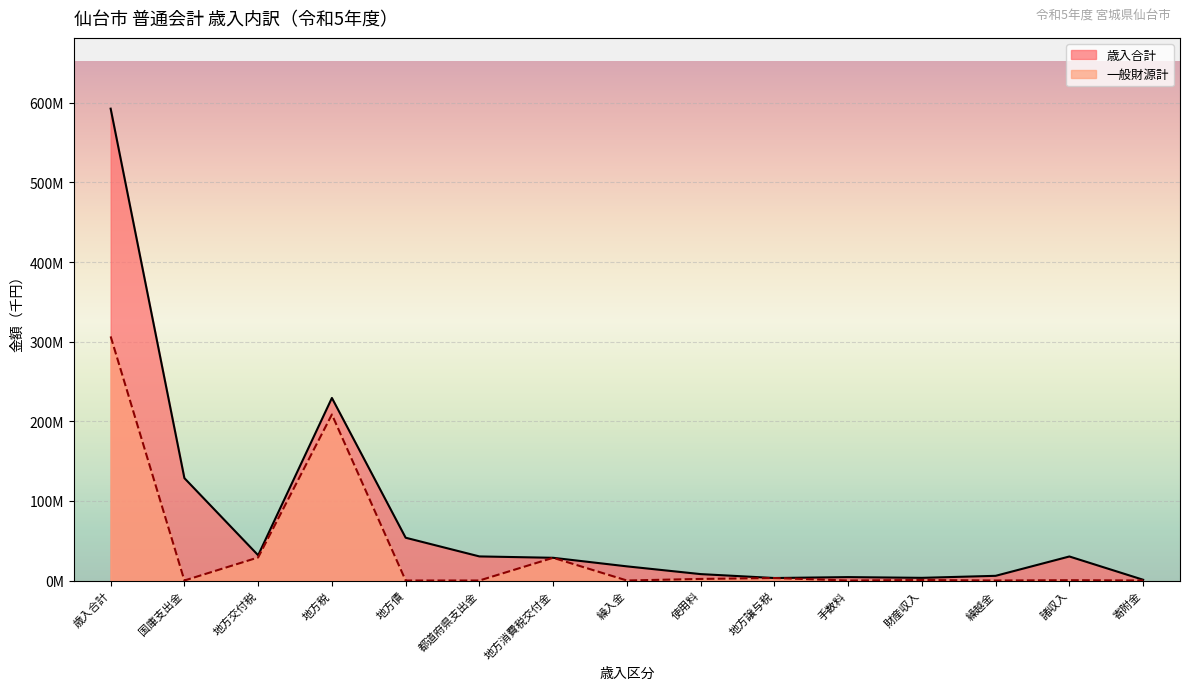

Rank the categories by 一般財源計 value from highest to lowest.

歳入合計, 地方税, 地方交付税, 地方消費税交付金, 地方譲与税, 使用料, 財産収入, 諸収入, 国庫支出金, 地方債, 都道府県支出金, 繰入金, 手数料, 繰越金, 寄附金